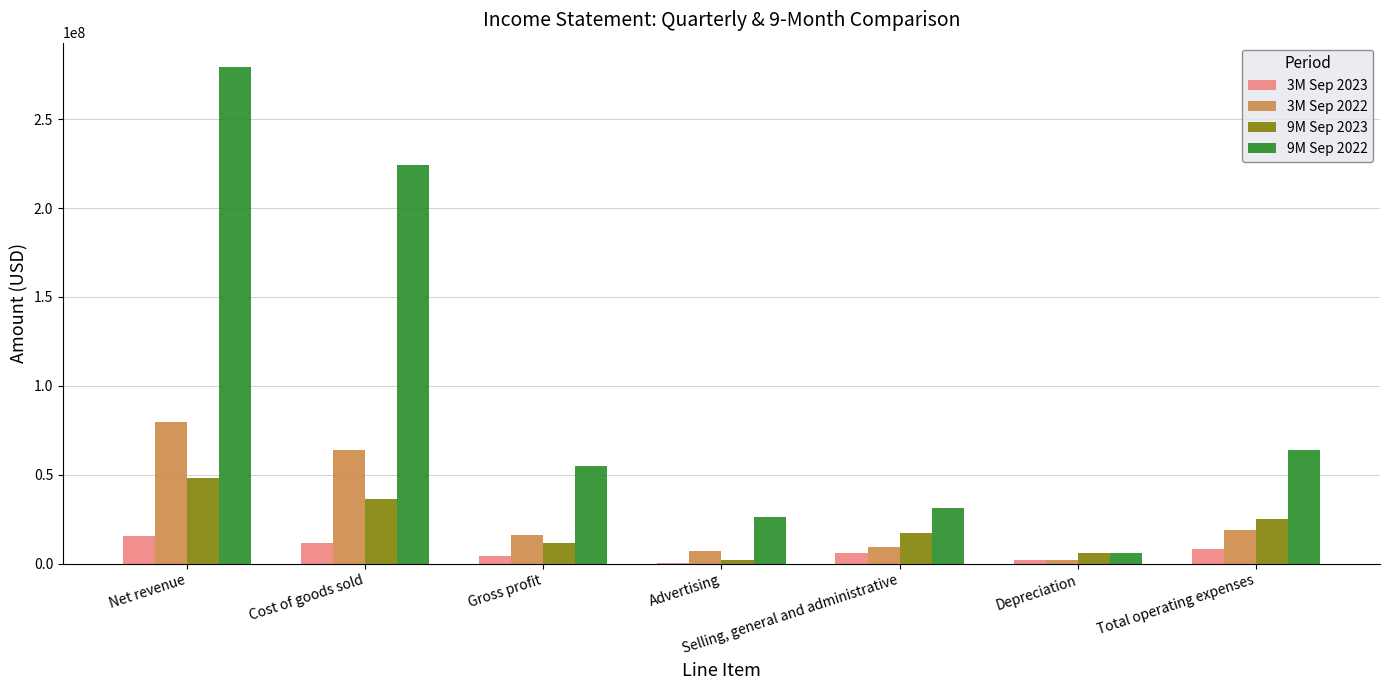

Is it true that 9M Sep 2023 equals 11807047 at Gross profit?

True